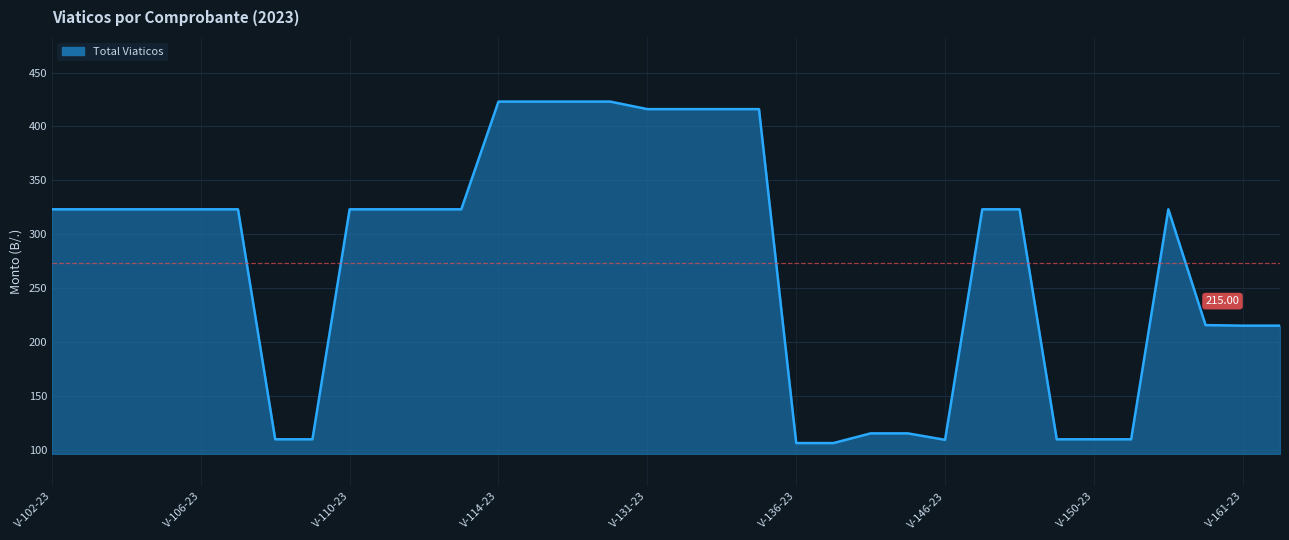

What is the difference between the maximum and minimum values?

317.0